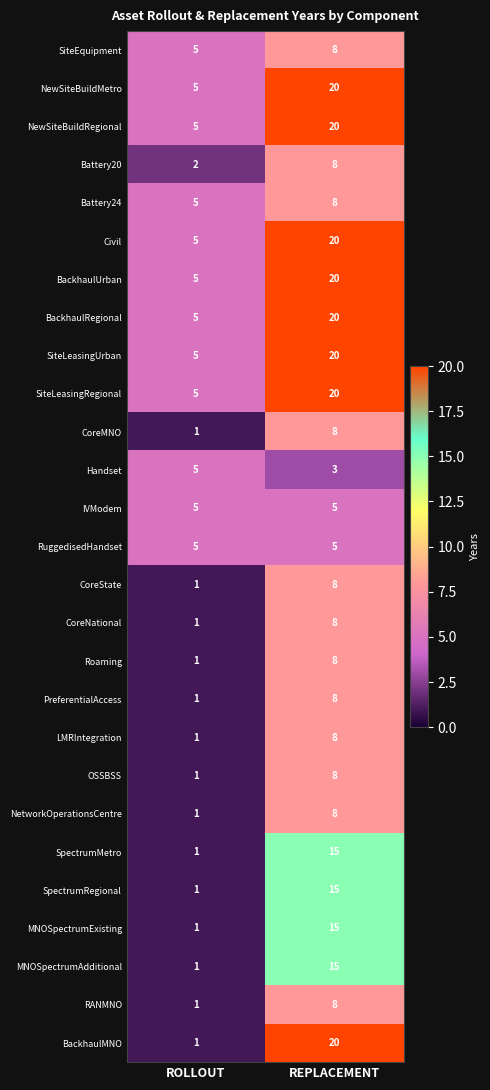

At which category is the sum across all series the highest?

REPLACEMENT